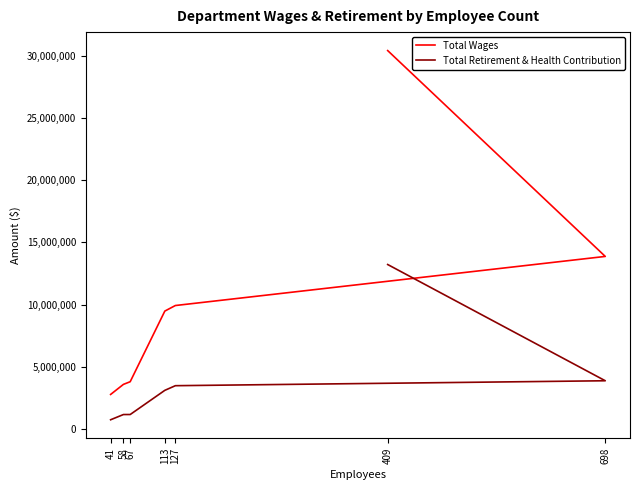

True or false: Total Retirement & Health Contribution has a value of 1032490 at 127.

False